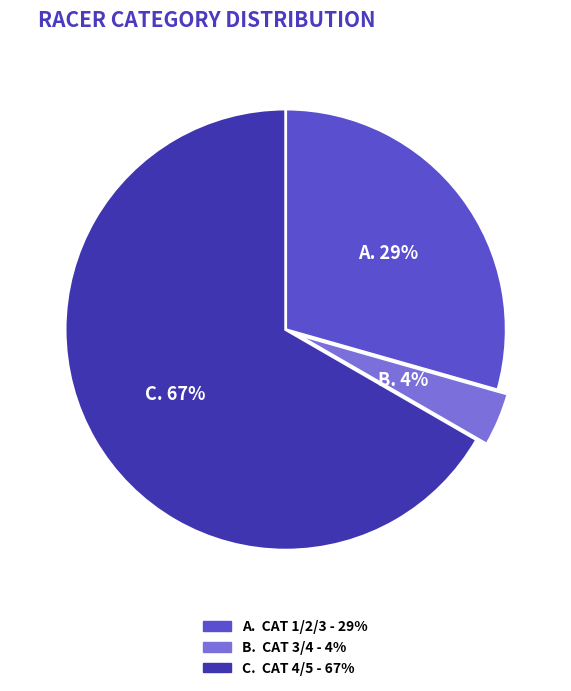

Is there any slice that represents more than half of the pie?

Yes